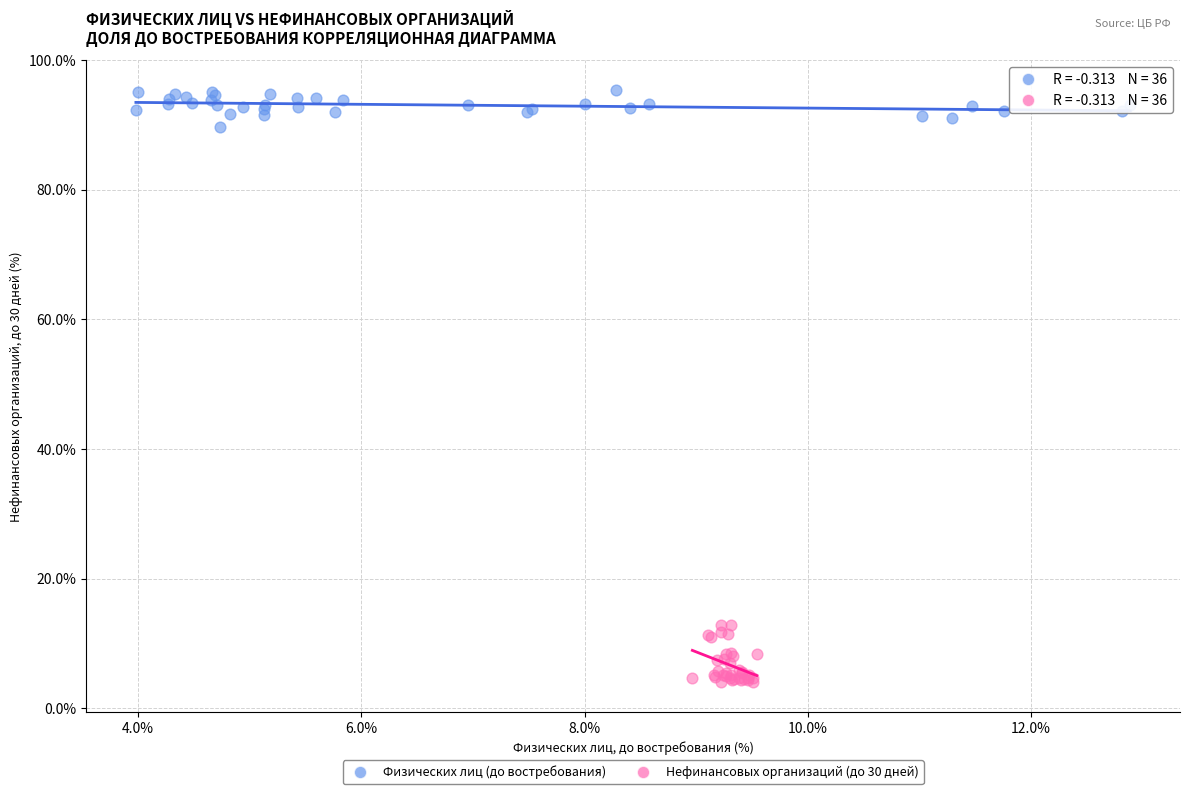

Which series contains the highest Y value?

Физических лиц (до востребования)